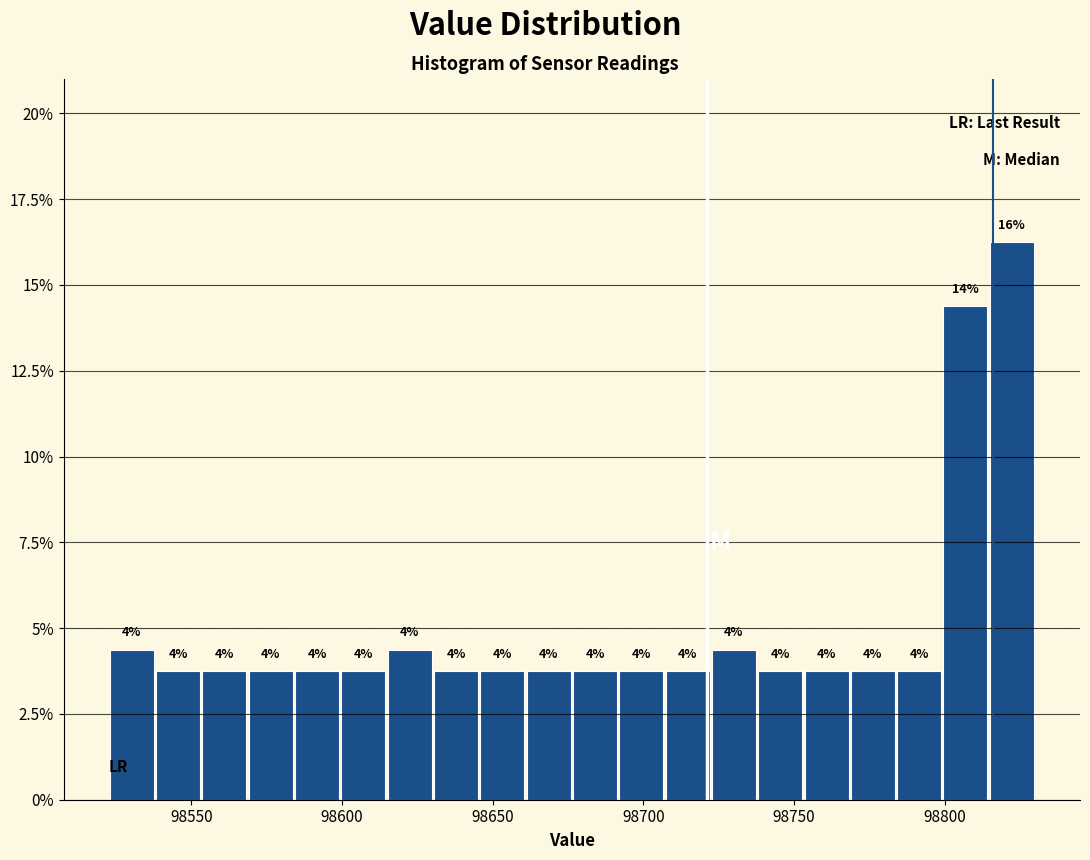

Around what value on the x-axis is the tallest bar? Give the approximate position of its centre, as read against the axis.

98820